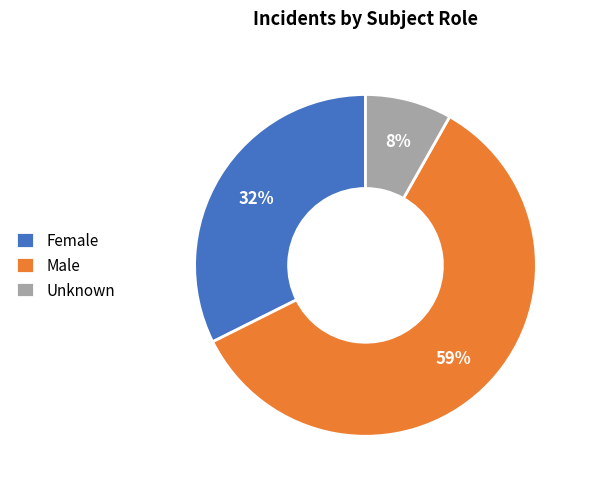

To the nearest percent, what is the difference between the Male and Female slice percentages?

27%